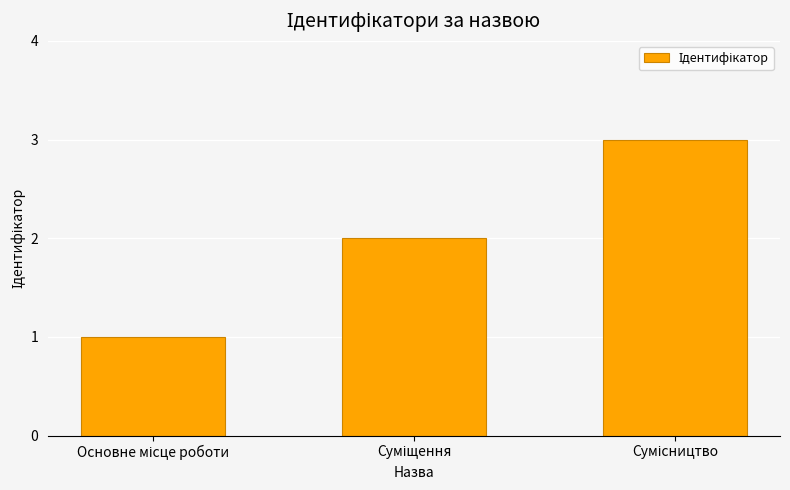

What is the maximum value shown in the chart?

3